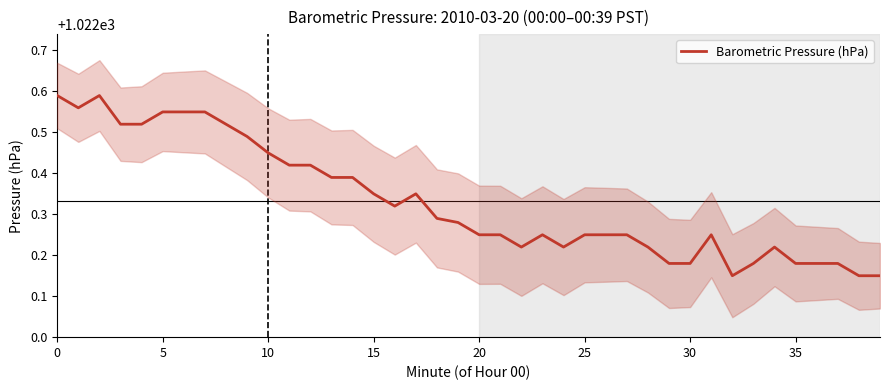

What is the value of the 24th point from the left?

1022.2